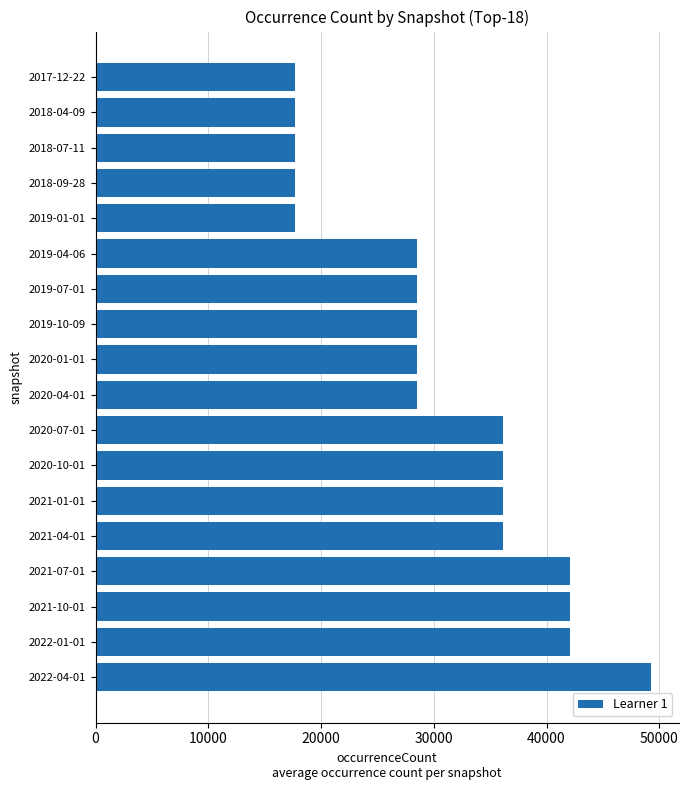

What is the change in value from 2019-04-06 to 2020-07-01?

+7606